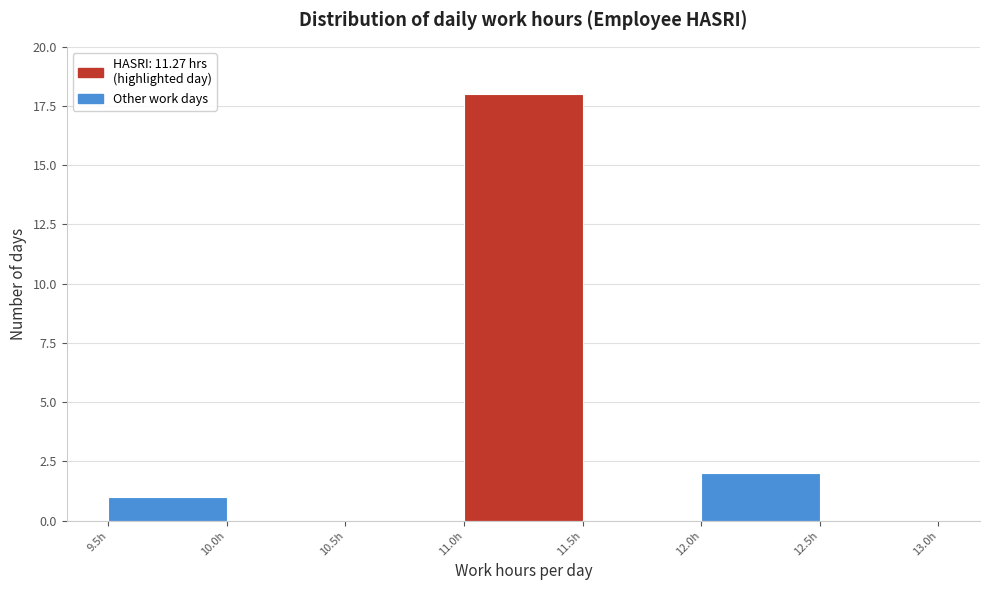

How tall is the bar that spans 9.5 to 10.0 on the x-axis? The values are not printed on the chart, so give them approximately, as read against the axis.

1